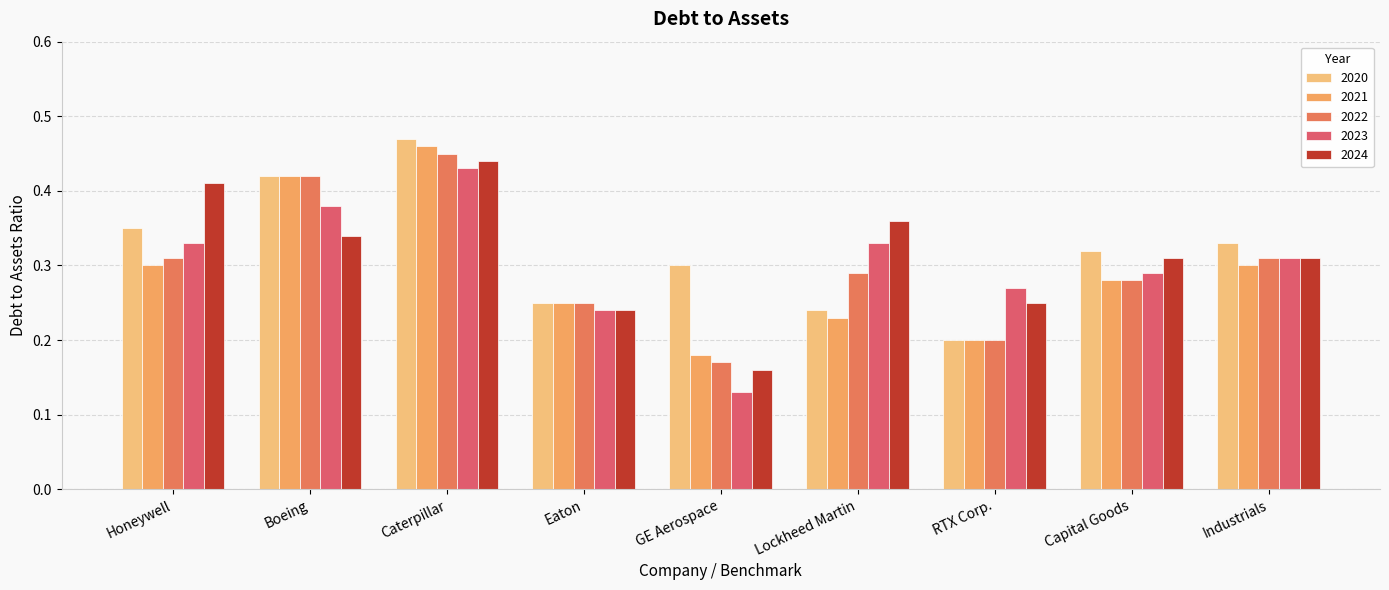

How many bars are there in each group?

5